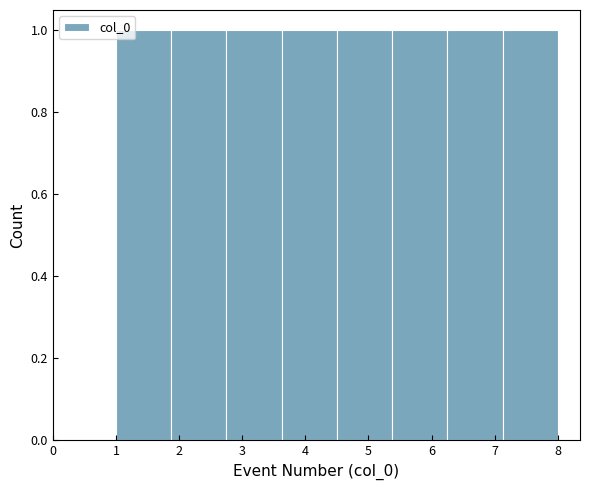

Reading left to right, transcribe this chart: for each bar, give the range it covers on the x-axis and its height. Neither the bar edges nor the heights are printed on the chart, so give them approximately, as read against the axes.

1.0 to 1.9: 1
1.9 to 2.8: 1
2.8 to 3.6: 1
3.6 to 4.5: 1
4.5 to 5.4: 1
5.4 to 6.3: 1
6.3 to 7.1: 1
7.1 to 8.0: 1